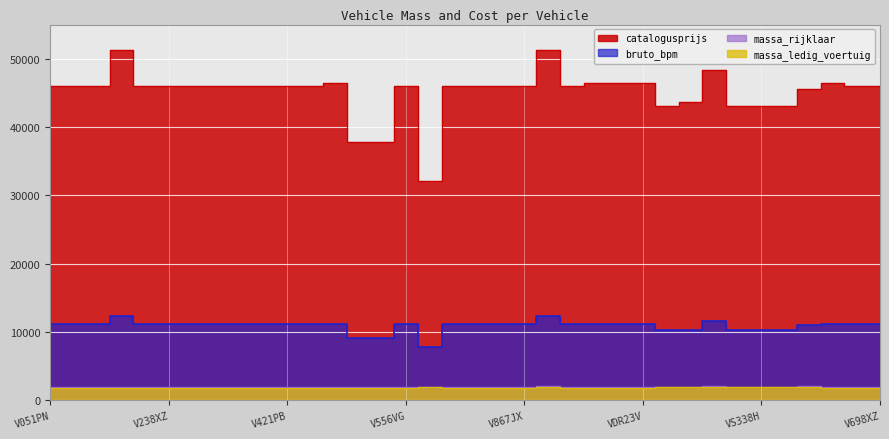

True or false: bruto_bpm and massa_rijklaar intersect in this chart.

False